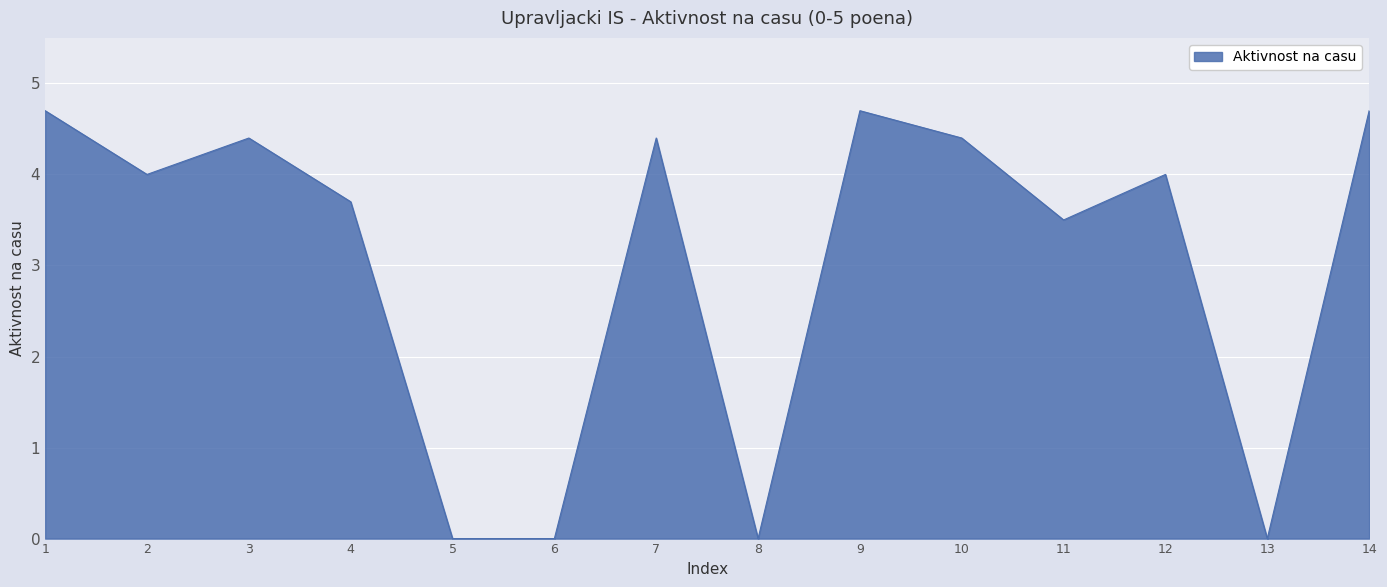

What is the maximum value shown in the chart?

4.7